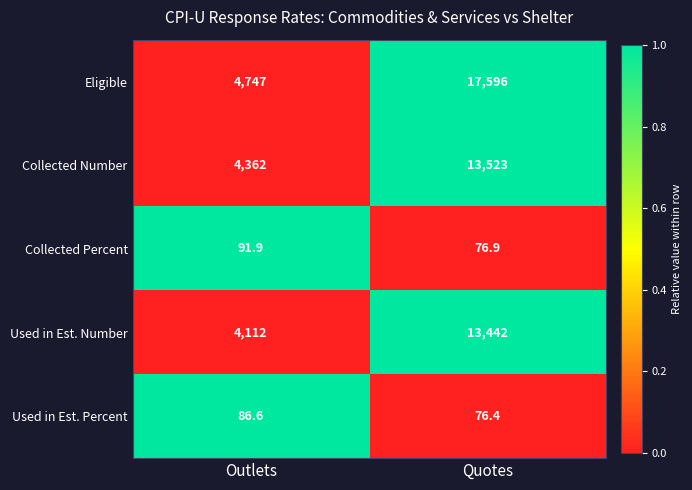

Rank the series at Quotes from lowest to highest value.

Used in Est. Percent, Collected Percent, Used in Est. Number, Collected Number, Eligible